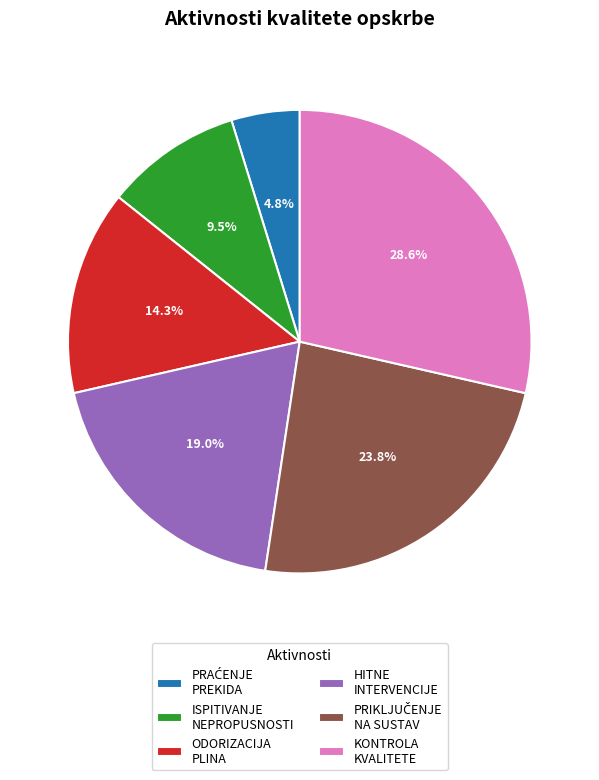

How many slices are in this pie chart?

6